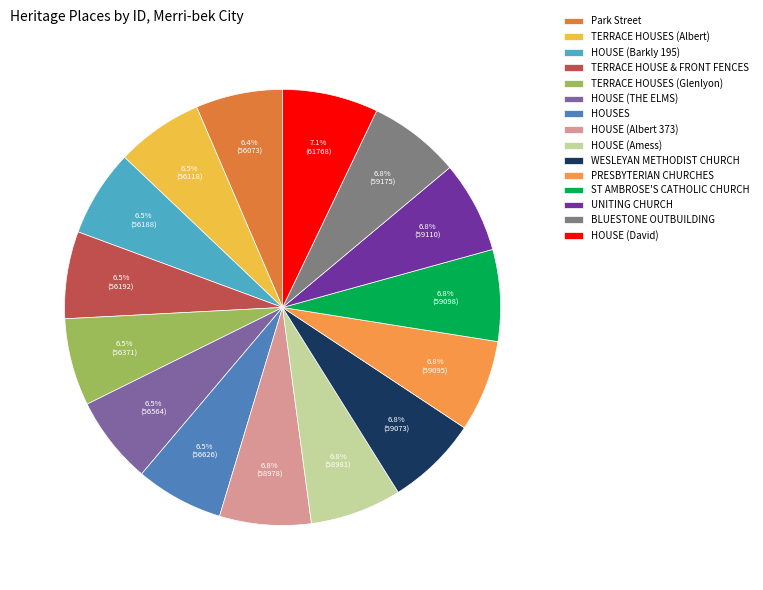

How many segments does this pie chart have?

15